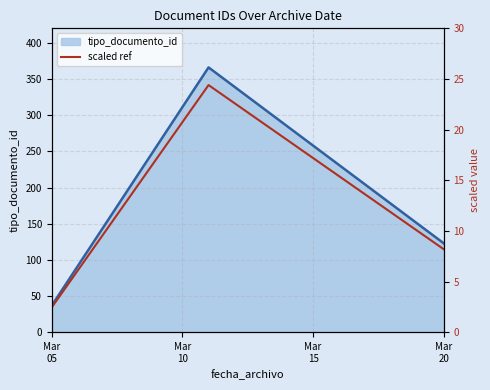

What is the value of the scaled ref point at the 1st from the left?

2.3